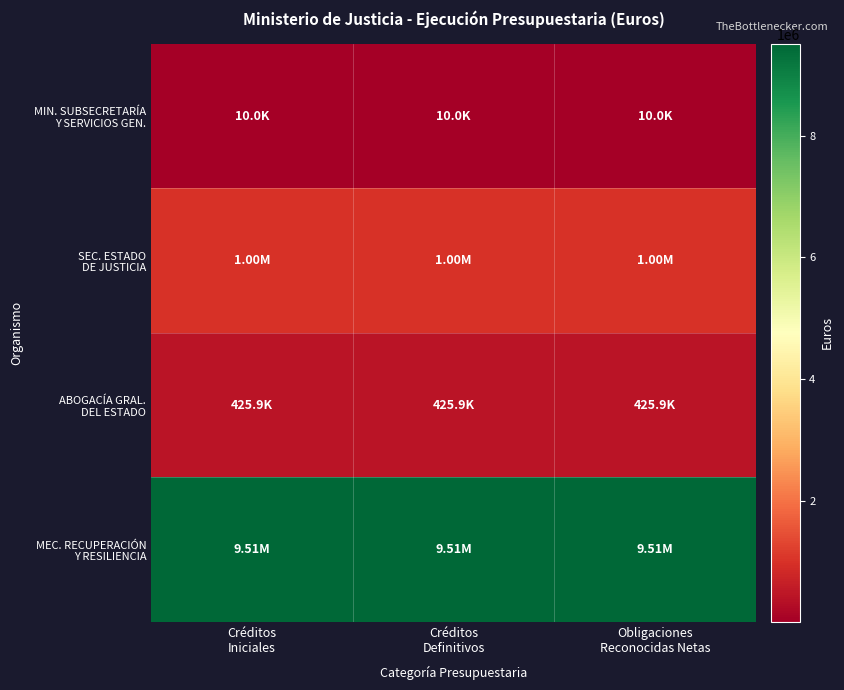

What is the total value across all series at Créditos
Definitivos?

10944544